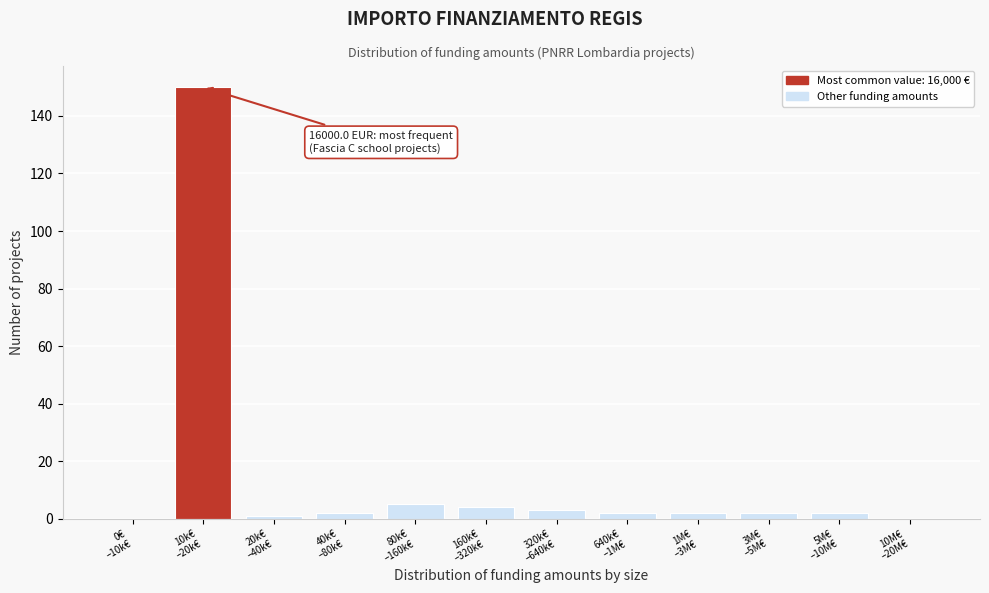

What is the greatest value displayed?

150